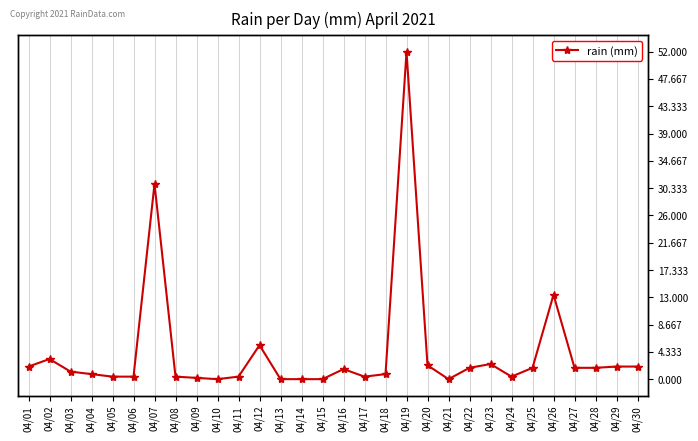

Does the chart display data point markers on the line(s)?

Yes